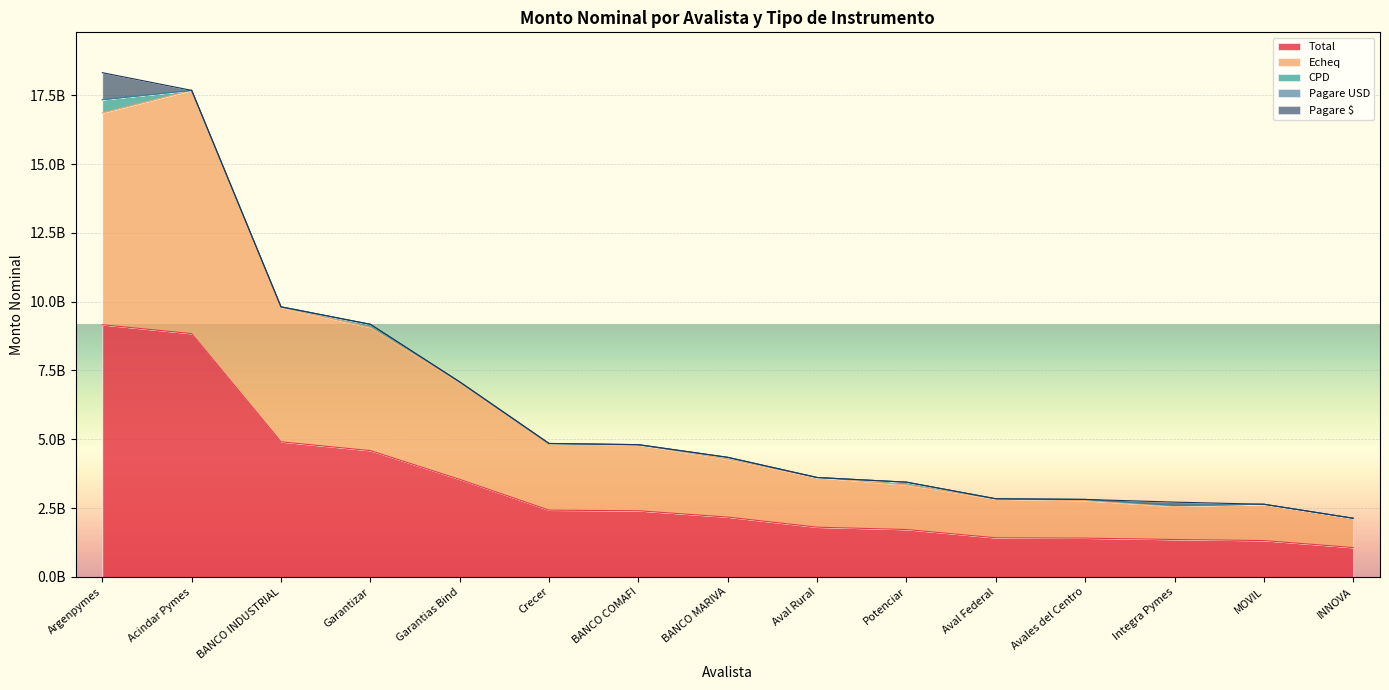

List the labels in order of Echeq value, largest first.

Acindar Pymes, Argenpymes, BANCO INDUSTRIAL, Garantizar, Garantias Bind, BANCO COMAFI, Crecer, BANCO MARIVA, Aval Rural, Potenciar, Aval Federal, Avales del Centro, MOVIL, Integra Pymes, INNOVA